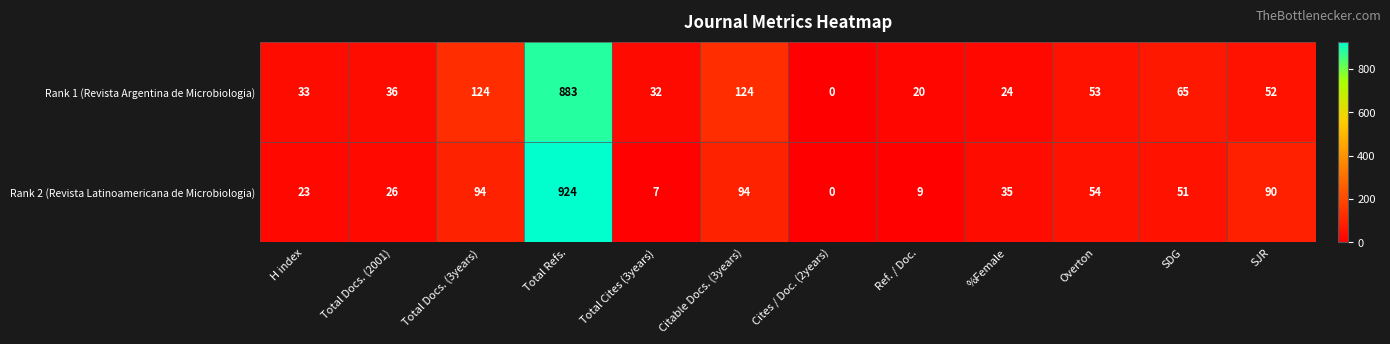

Reading left to right, extract all data points from this chart.

Rank 1 (Revista Argentina de Microbiologia): 33	36	124	883	32	124	0	20	24	53	65	52
Rank 2 (Revista Latinoamericana de Microbiologia): 23	26	94	924	7	94	0	9	35	54	51	90